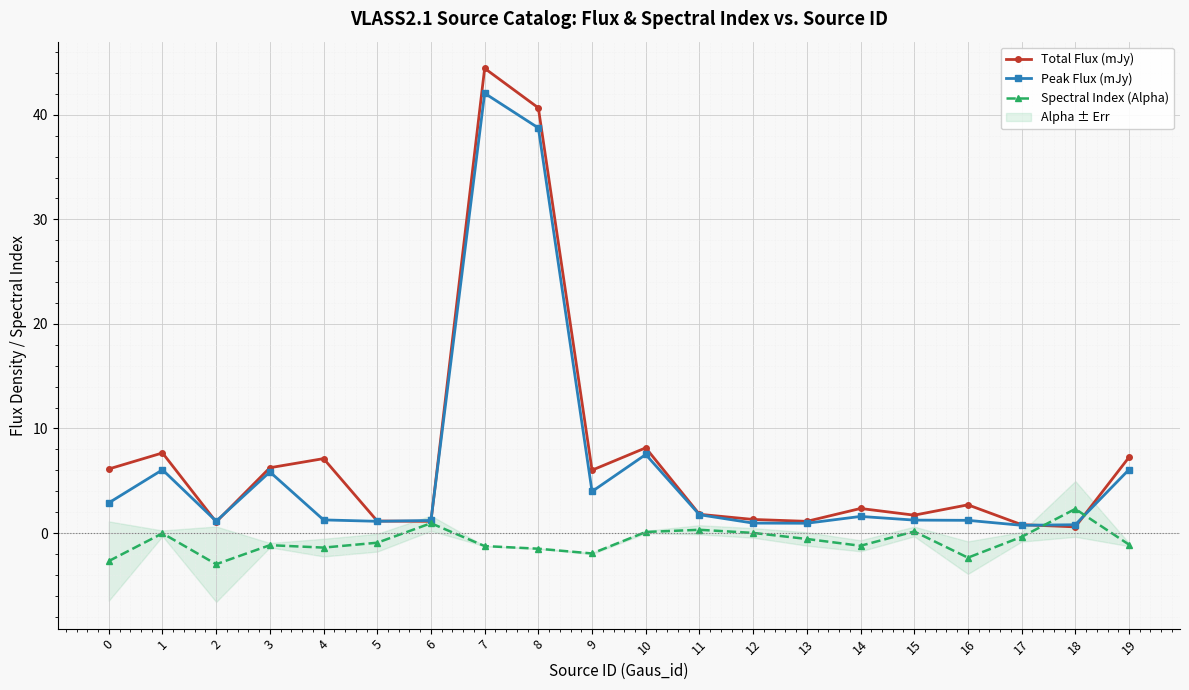

True or false: Spectral Index (Alpha) has a value of -1.5 at 8.

True